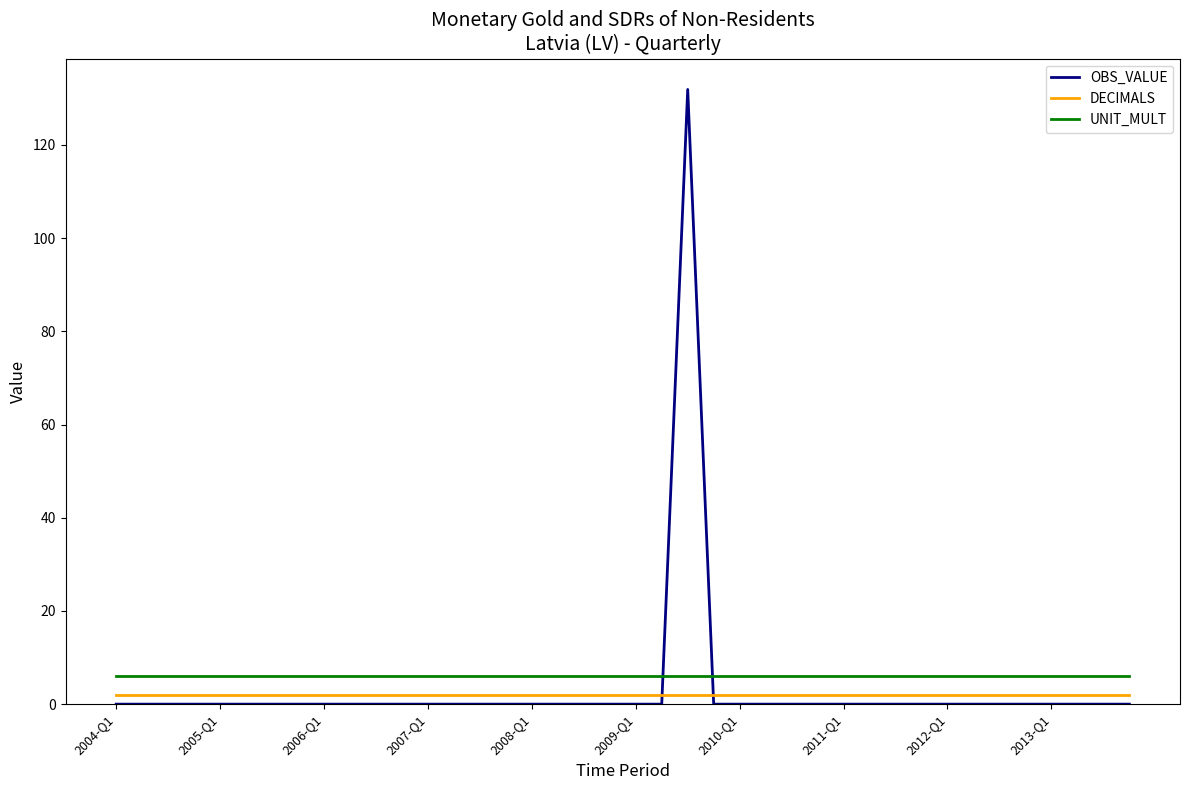

What is the maximum value shown in the chart?

131.9